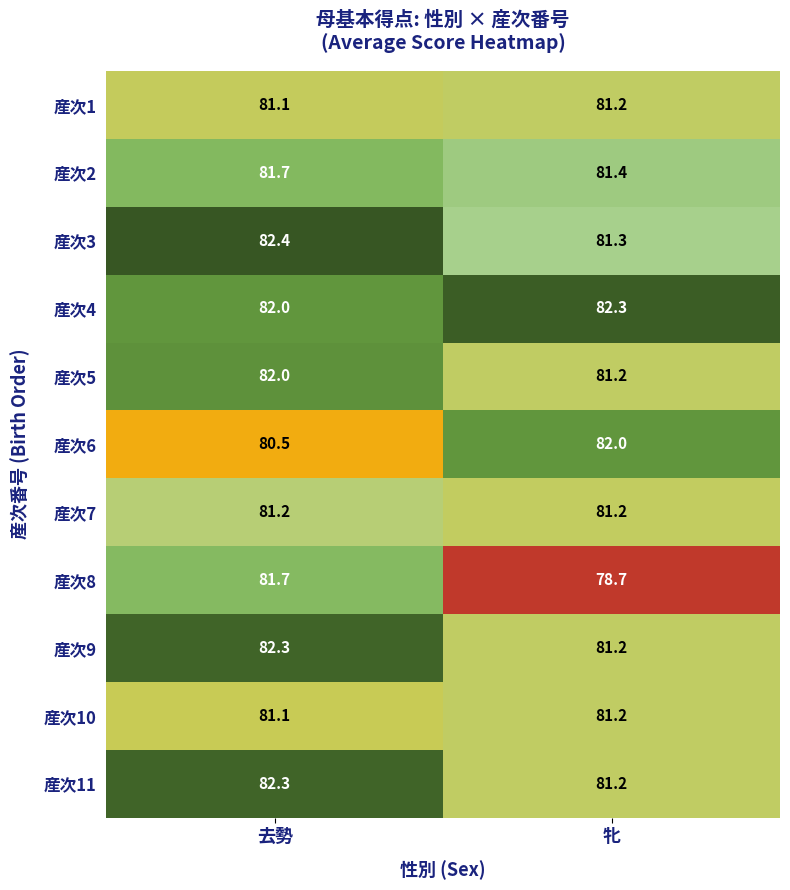

What is the greatest value displayed?

82.4